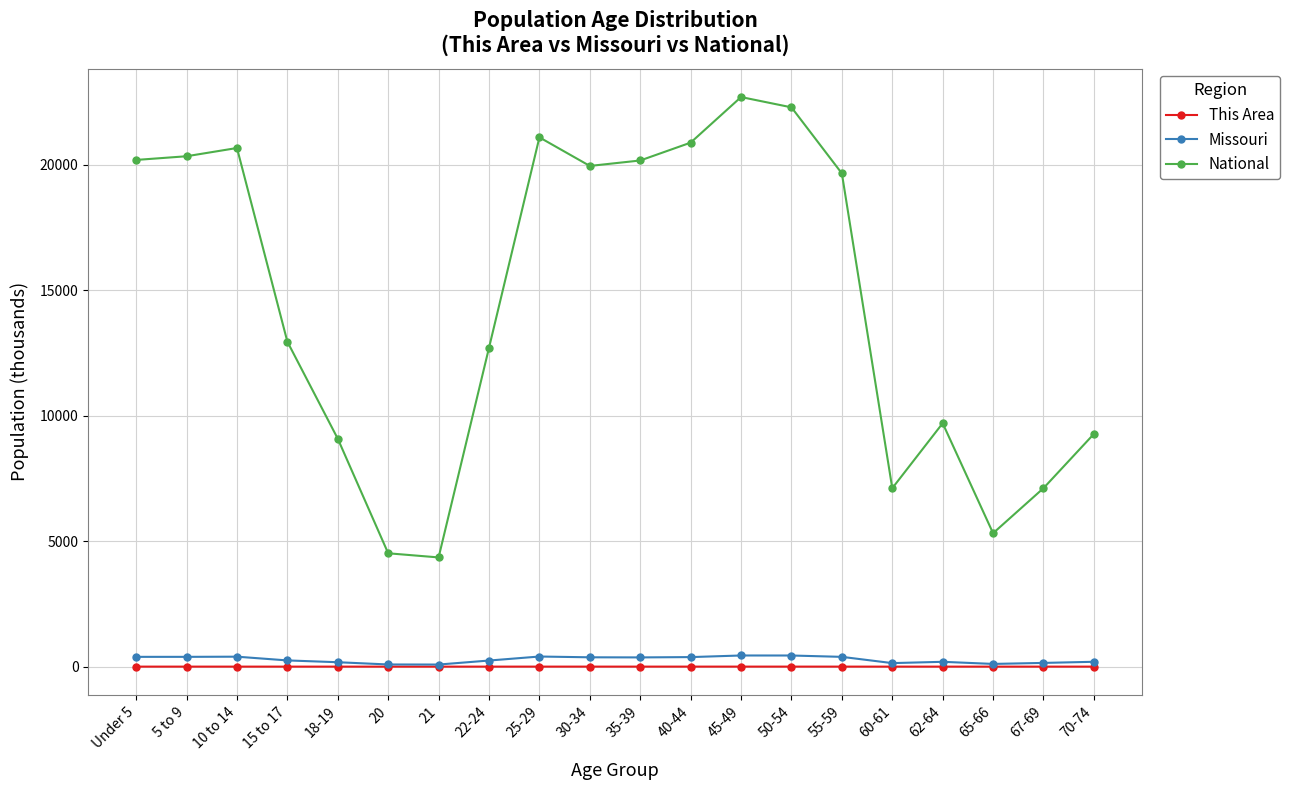

What is the maximum value shown in the chart?

22708.6